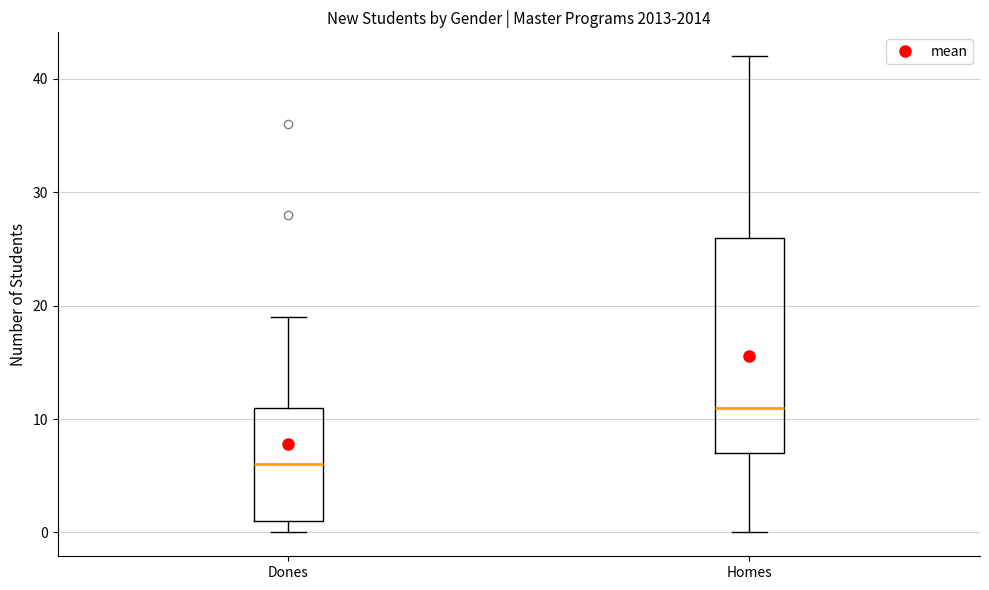

Reading left to right, transcribe this box plot: for each box, give where its median line is, the range the box spans, and where its two whiskers end, as read against the y-axis. The values are not printed on the chart, so give them approximately, as read against the axis.

Dones: median 6, box 1 to 11, whiskers 0 to 19
Homes: median 11, box 7 to 26, whiskers 0 to 42